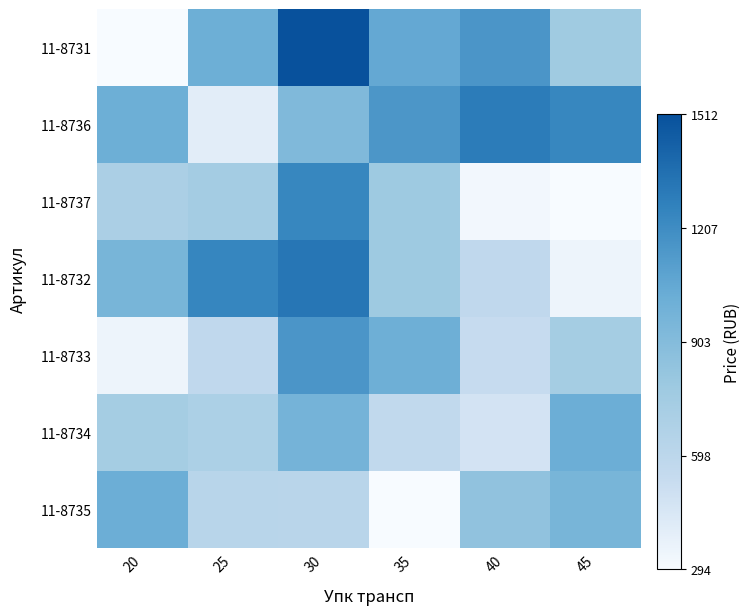

Rank the series by their maximum value, from highest to lowest.

11-8731, 11-8732, 11-8736, 11-8737, 11-8733, 11-8734, 11-8735